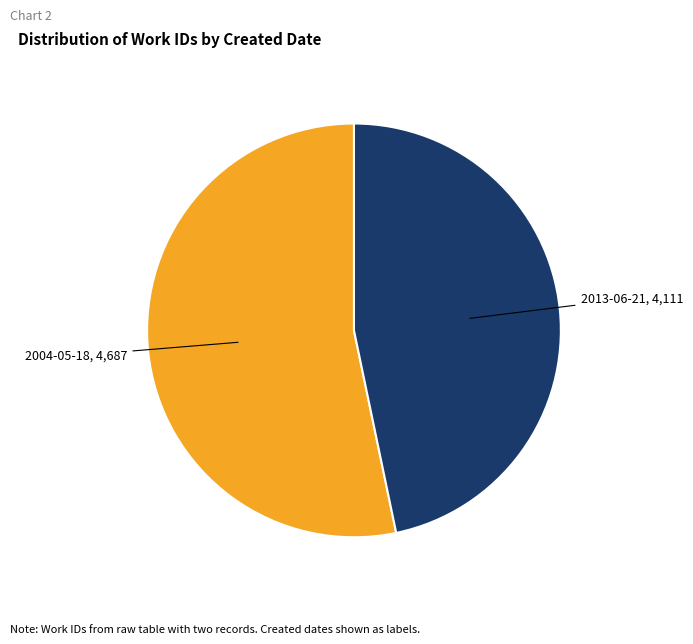

Is there any slice that represents more than half of the pie?

Yes